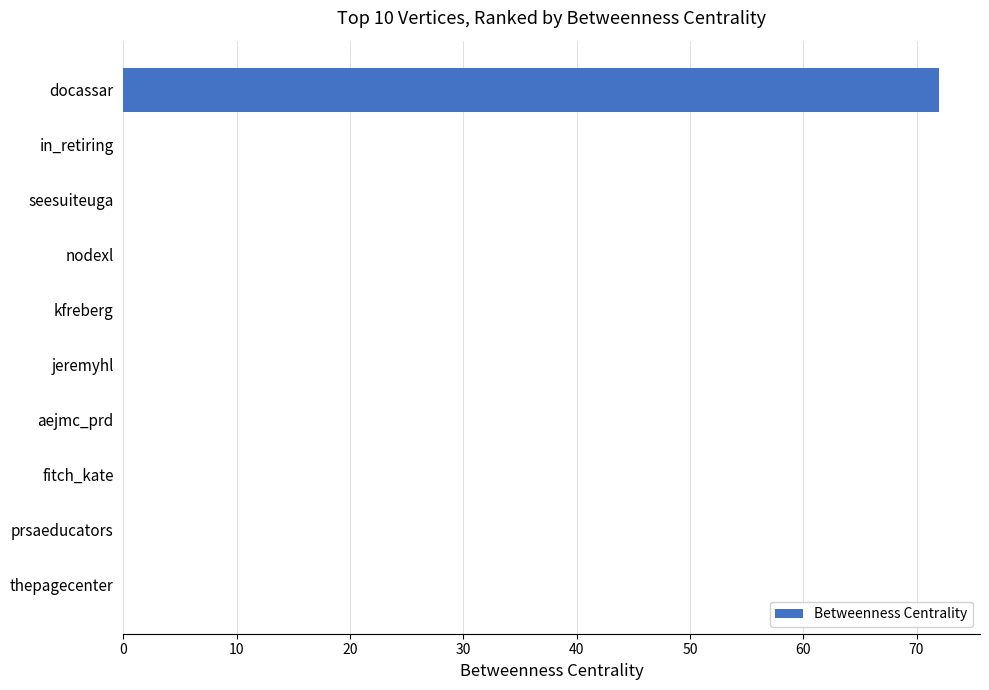

The value at kfreberg is -45. True or false?

False